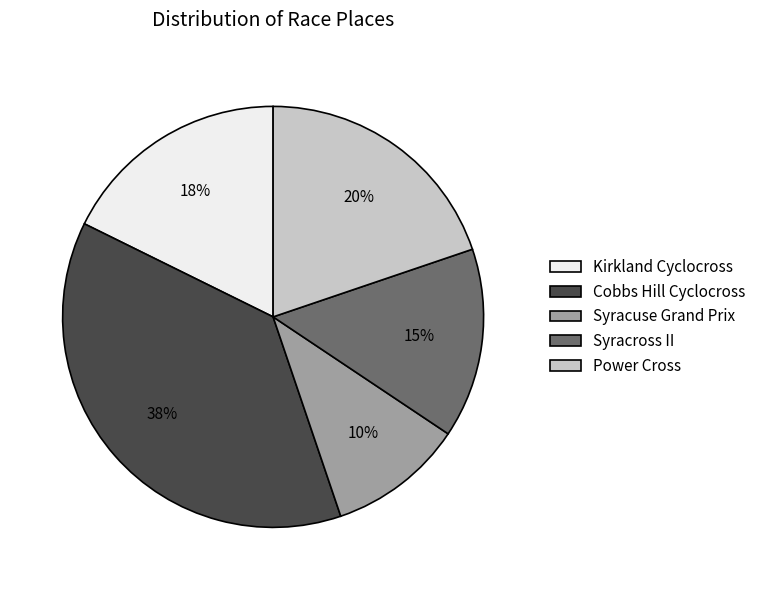

Combined, do Power Cross and Syracuse Grand Prix account for over 50%?

No